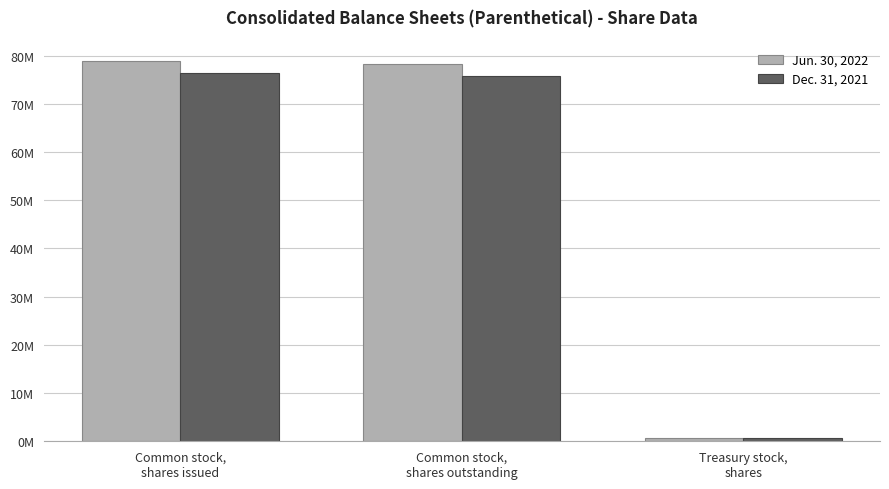

The value of Jun. 30, 2022 at Common stock,
shares issued is 38634184. True or false?

False